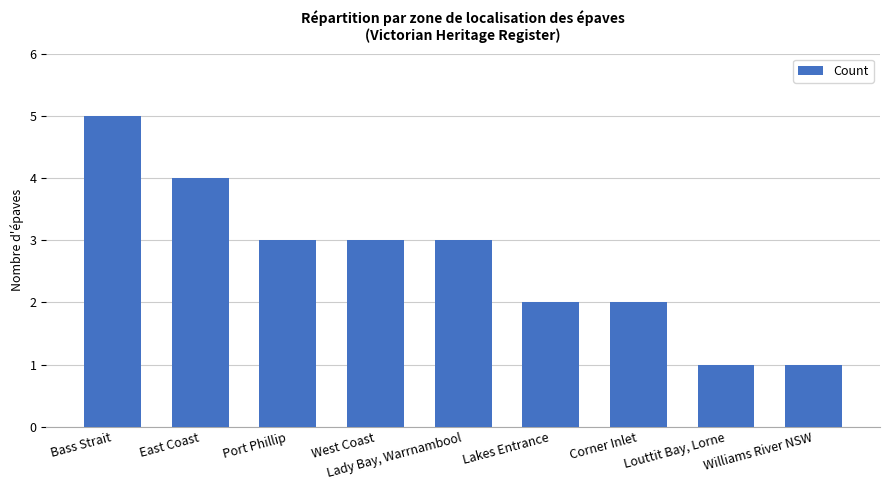

Approximately how many times larger is the value at Port Phillip compared to Corner Inlet?

1.5